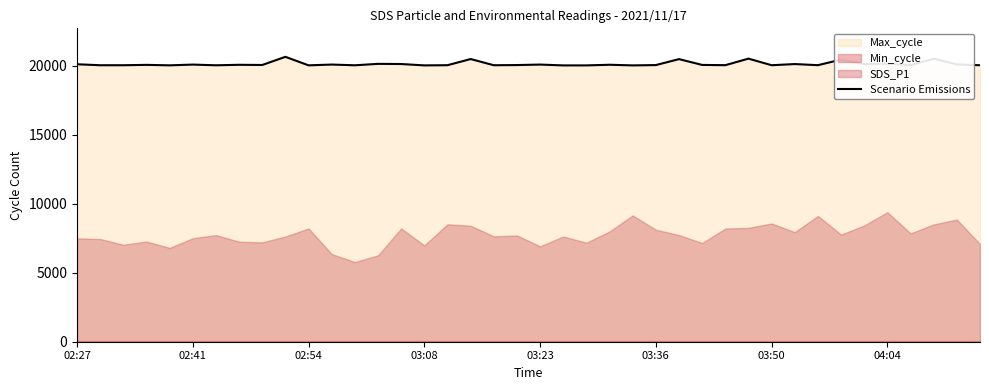

How many data points does each series have?

40